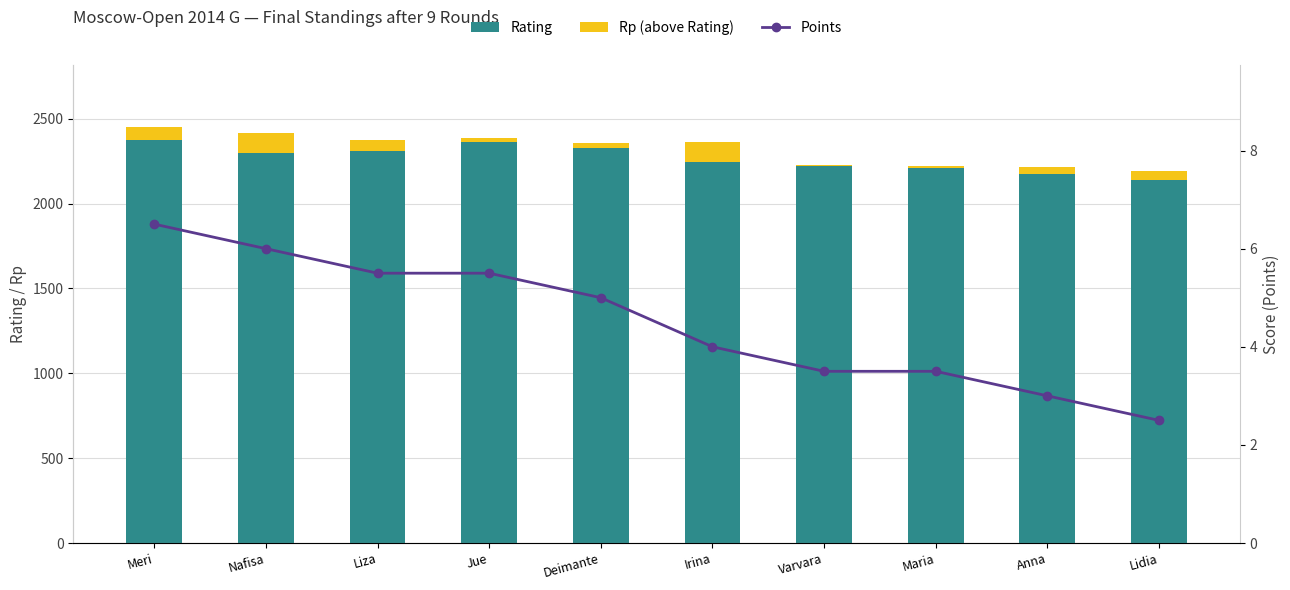

What is the label of the 2nd bar from the left?

Nafisa